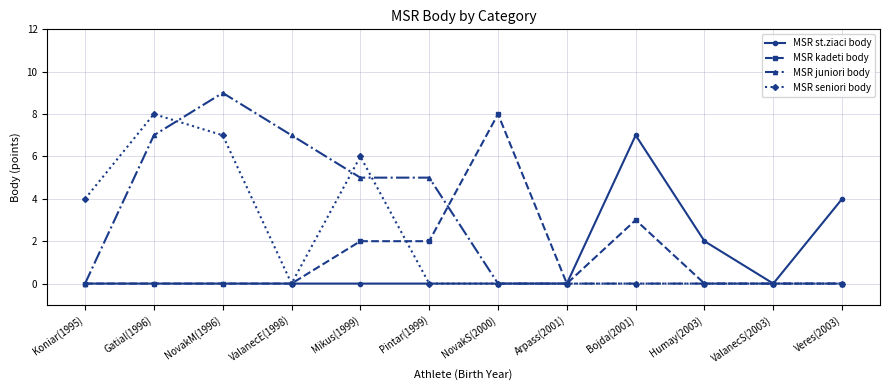

What is the greatest value displayed?

9